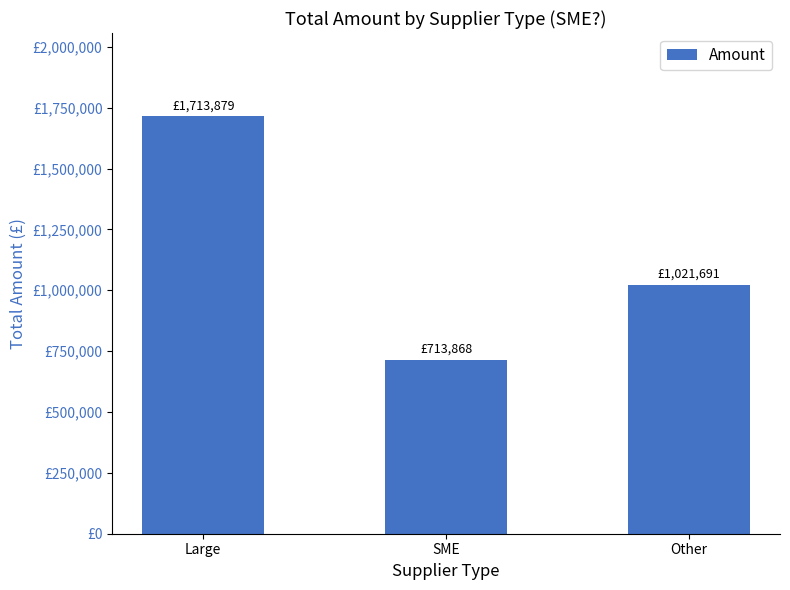

What is the minimum value shown in the chart?

713868.3